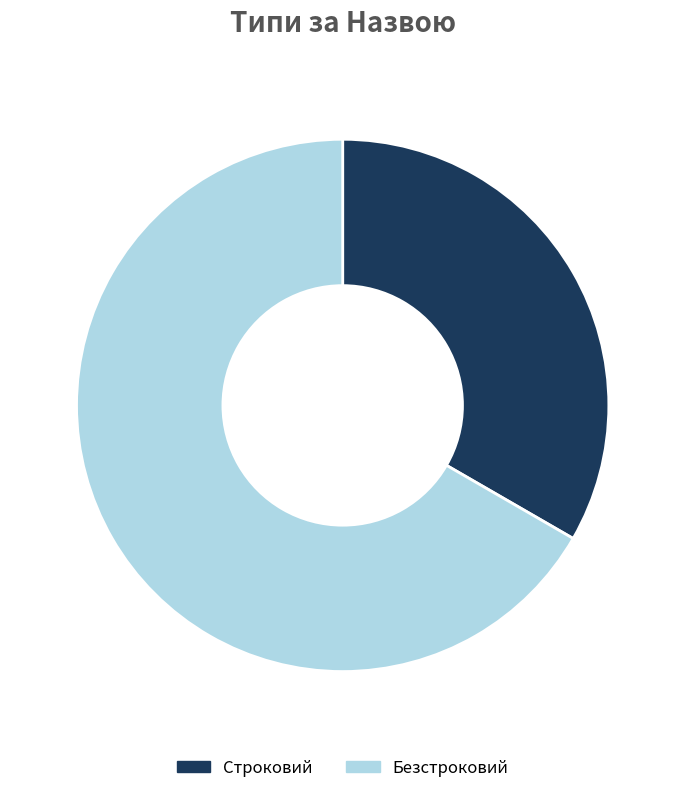

Do Строковий and Безстроковий together represent more than half of the pie?

Yes